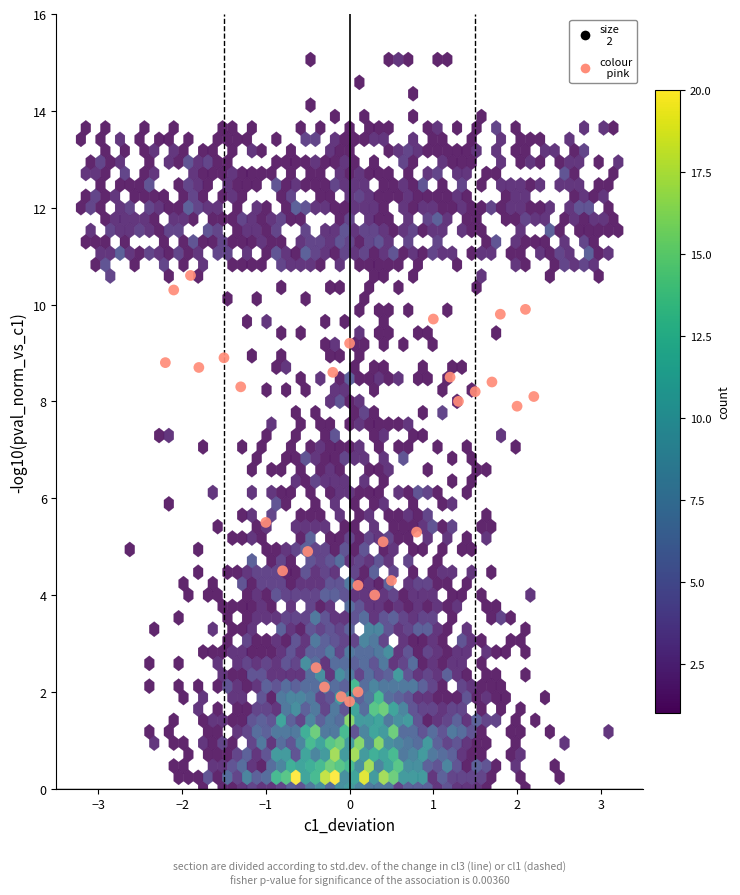

What Y value in the scatter plot is closest to 6?

5.5